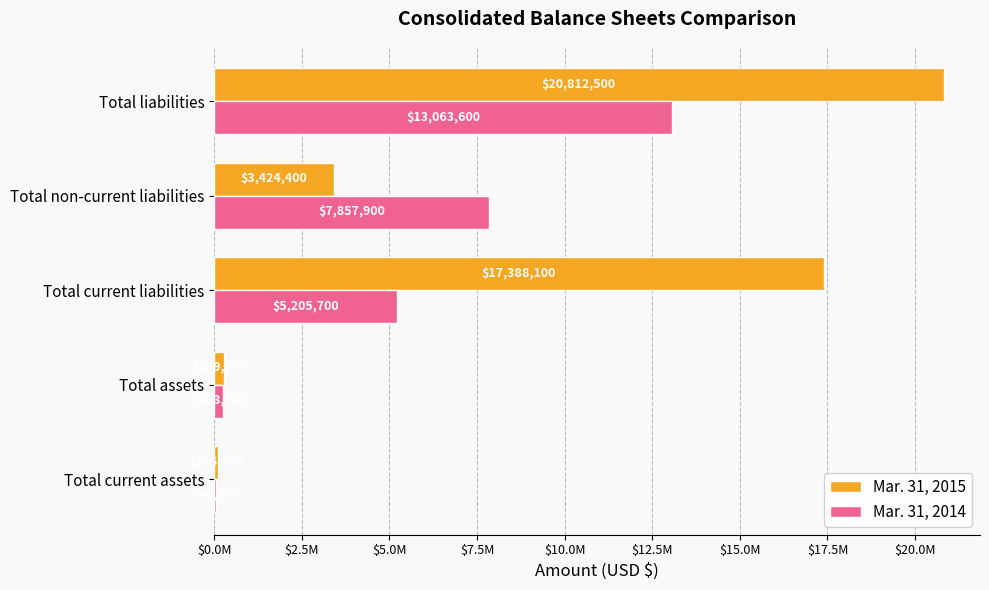

What are all the series names shown in the legend?

Mar. 31, 2015, Mar. 31, 2014